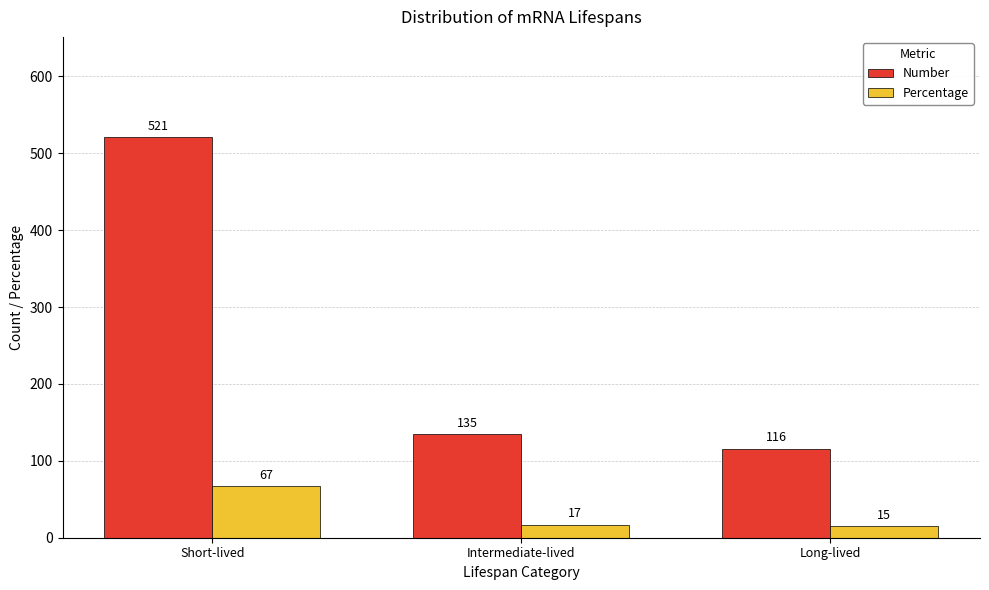

What is the label of the 1st bar from the left?

Short-lived